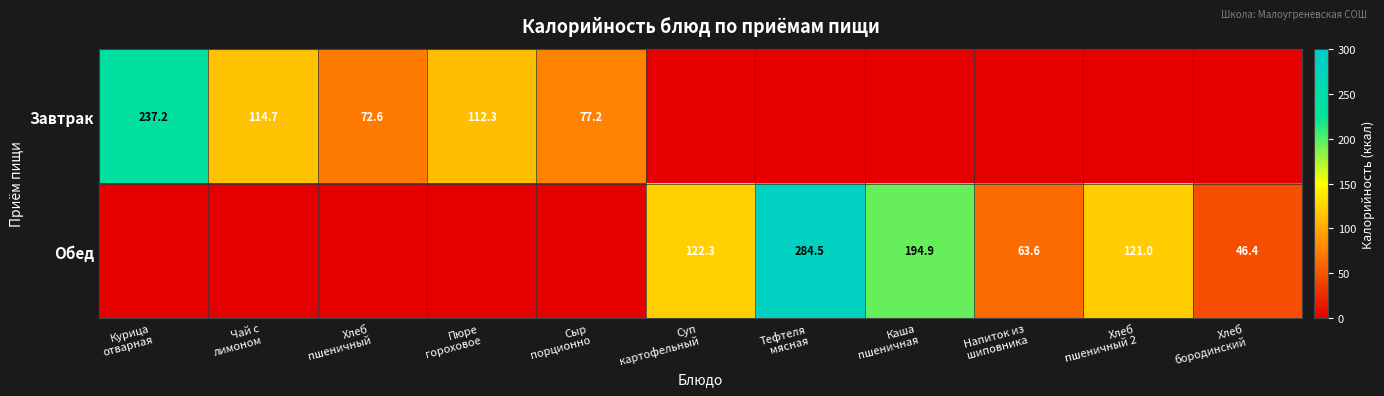

Where does the Обед series first go above 46?

Суп картофельный